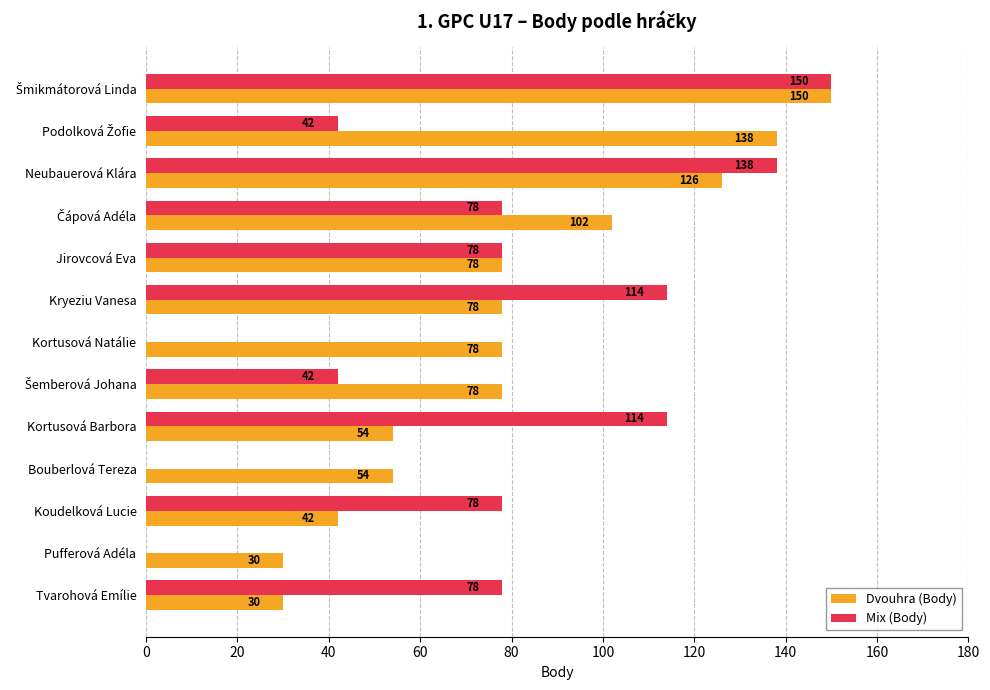

Which series has the largest total across all categories?

Dvouhra (Body)